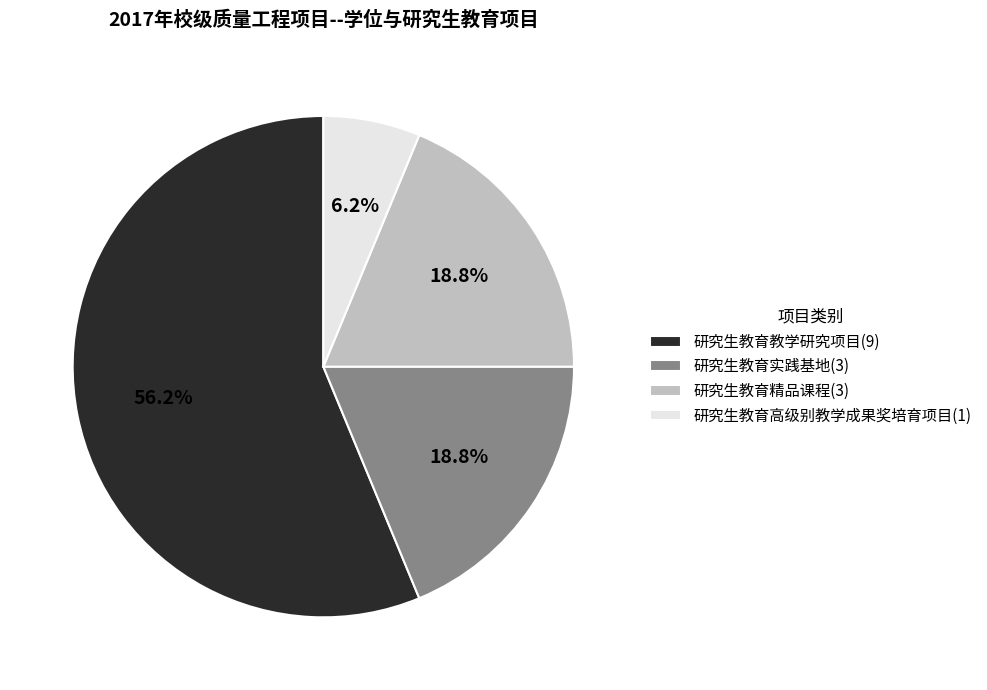

What is the ratio of the value at 研究生教育实践基地(3) to the value at 研究生教育精品课程(3)?

1.0